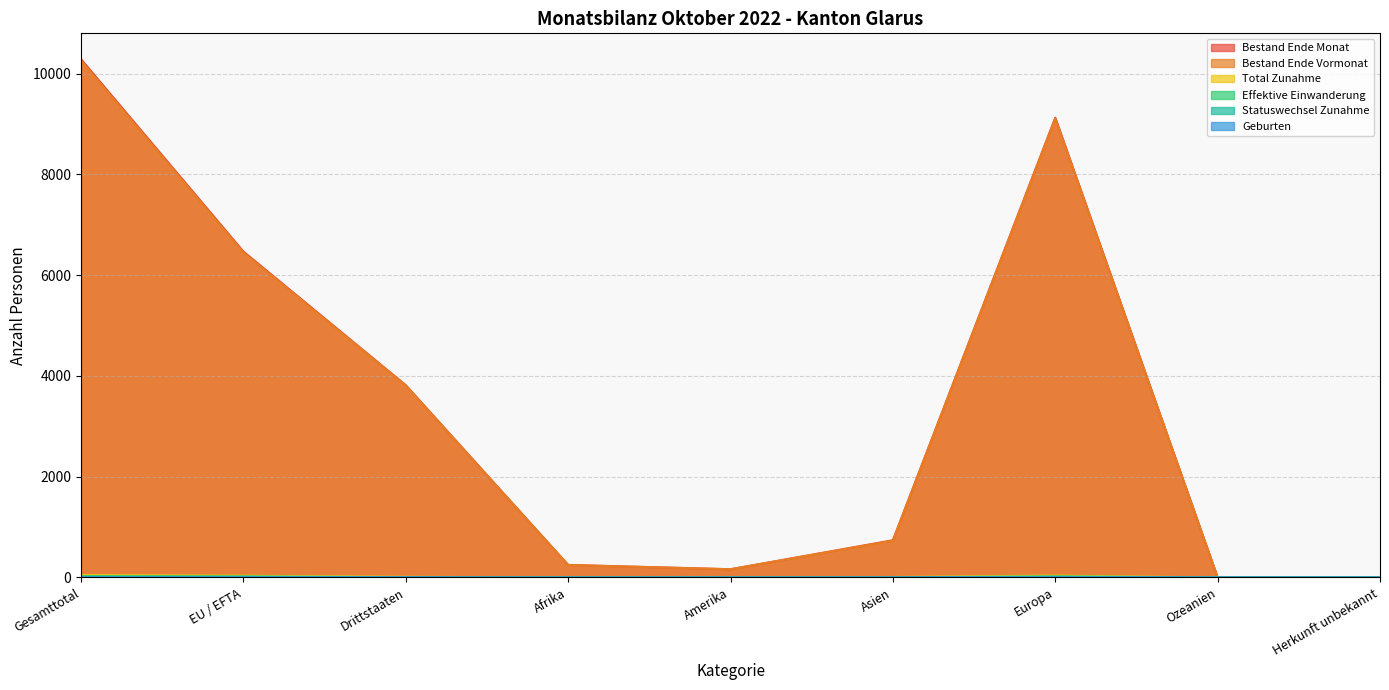

Is it true that Total Zunahme equals 1 at Afrika?

True